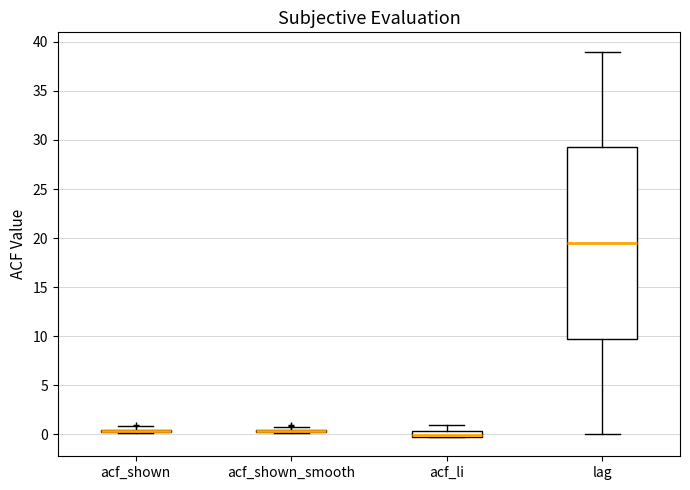

Comparing the boxes themselves (not the whiskers), which one is the tallest?

lag